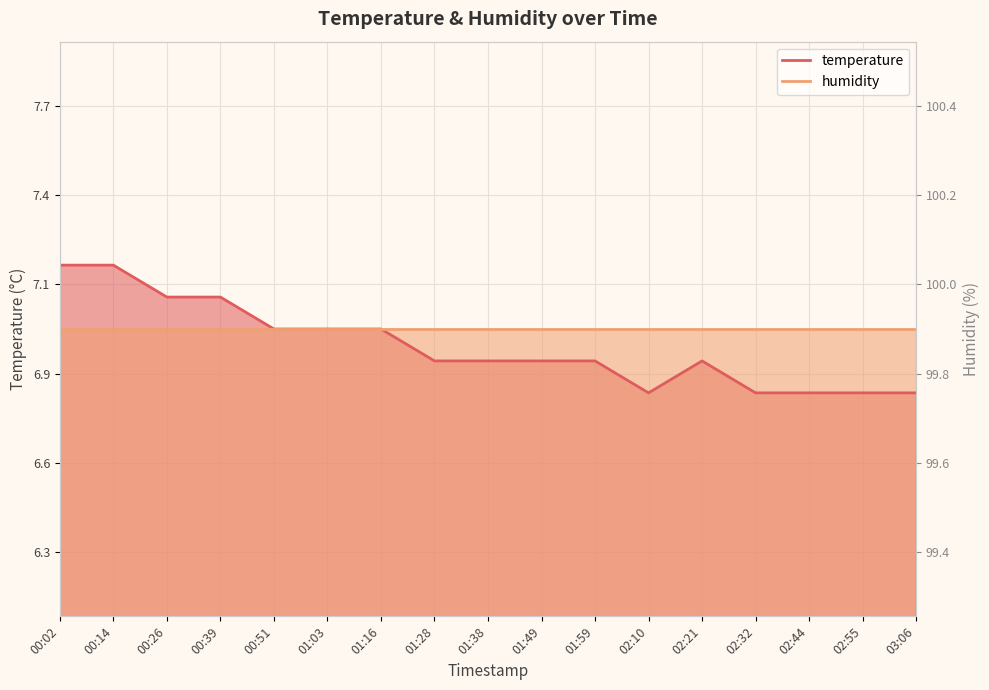

Reading right to left, transcribe all the data shown in this chart.

03:06=6.8	02:55=6.8	02:44=6.8	02:32=6.8	02:21=6.9	02:10=6.8	01:59=6.9	01:49=6.9	01:38=6.9	01:28=6.9	01:16=7.0	01:03=7.0	00:51=7.0	00:39=7.1	00:26=7.1	00:14=7.2	00:02=7.2